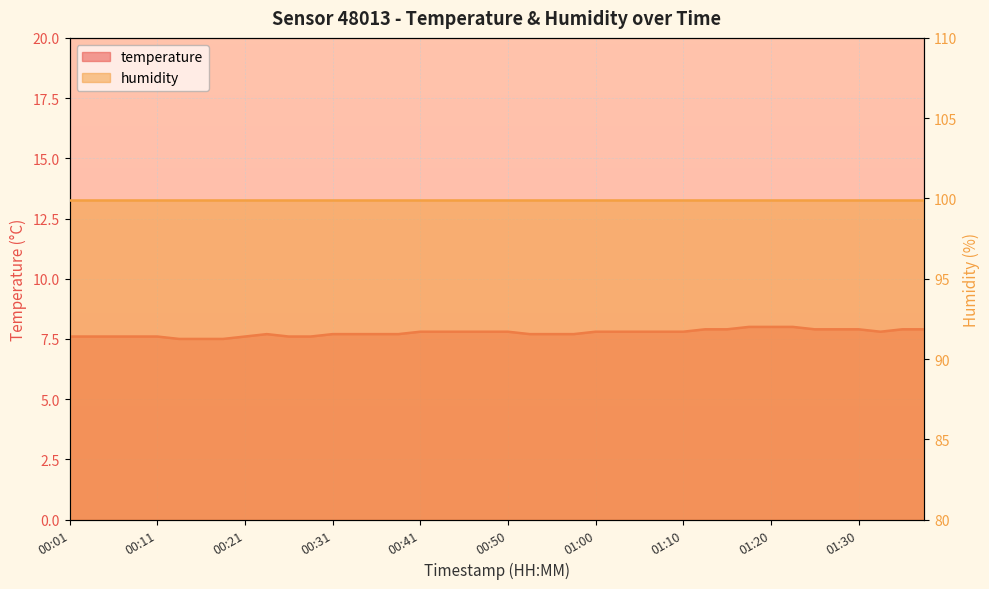

Is it true that the value at 00:41 is 2.0?

False